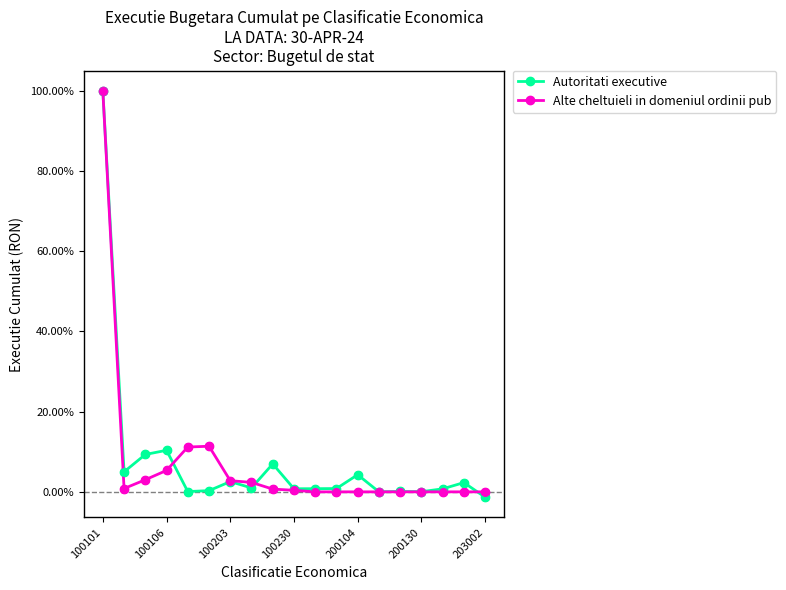

What are all the series names shown in the legend?

Autoritati executive, Alte cheltuieli in domeniul ordinii pub